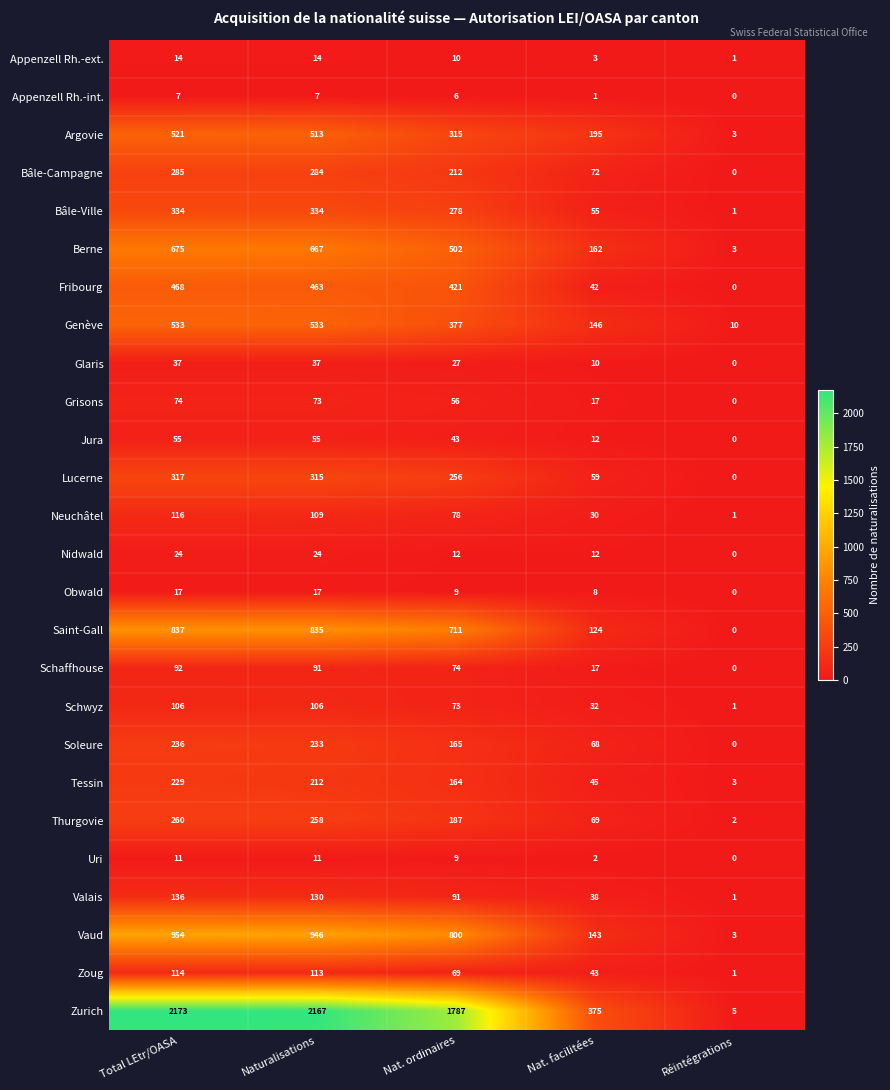

True or false: Neuchâtel has a value of 59 at Naturalisations.

False